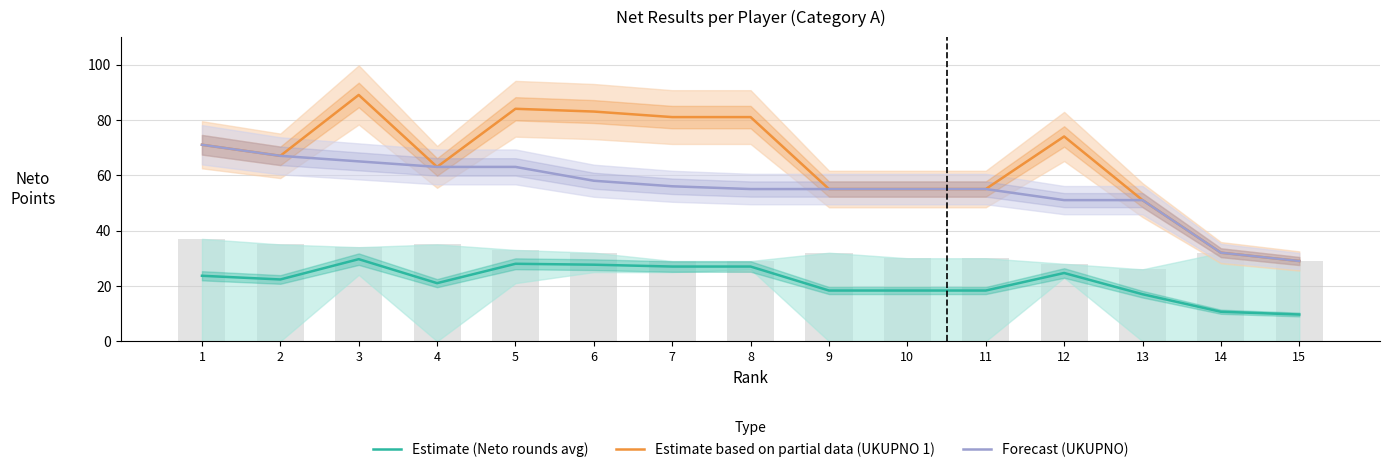

What is the total value across all series at 13?

119.0